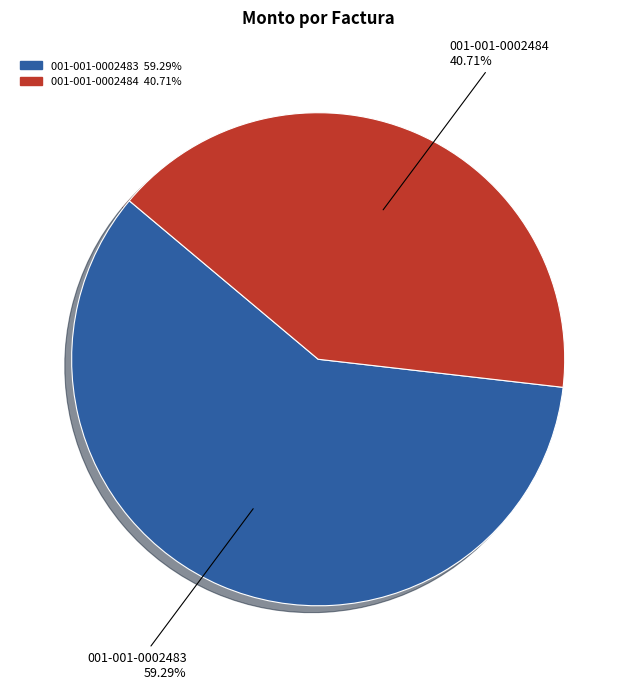

Count the number of slices in the pie.

2